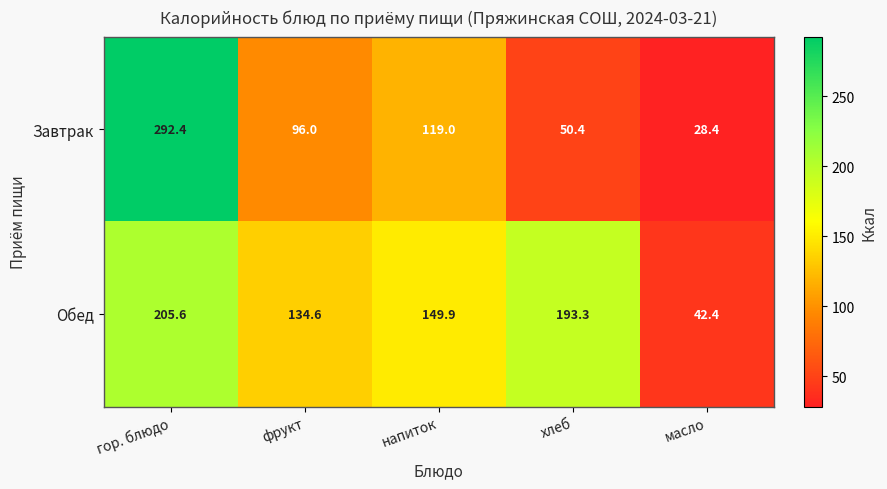

Which series has the largest range (max minus min)?

Завтрак